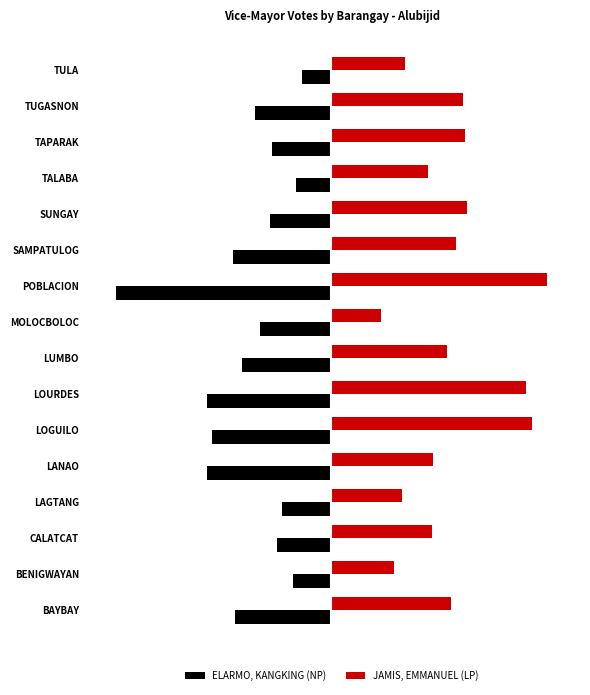

What are all the series names shown in the legend?

ELARMO, KANGKING (NP), JAMIS, EMMANUEL (LP)